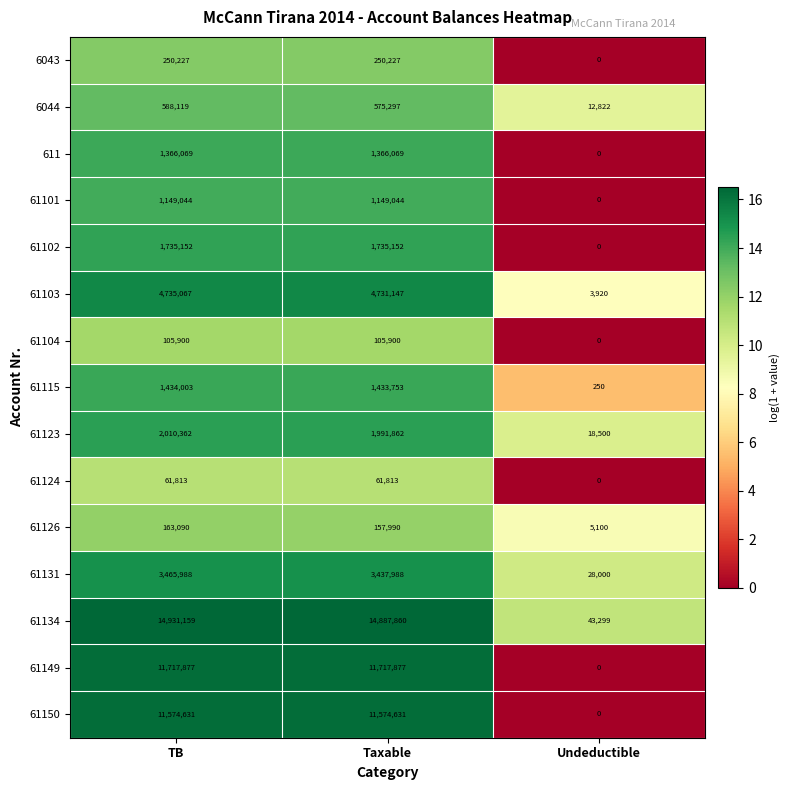

What is the maximum value shown in the chart?

14931159